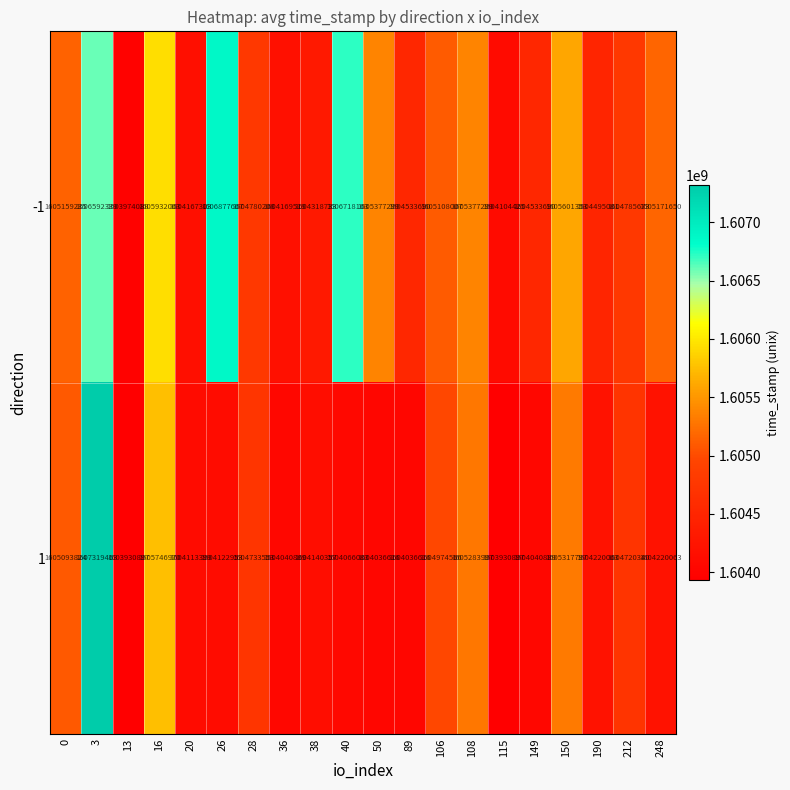

How many data points in 1 are less than 1604220063?

10